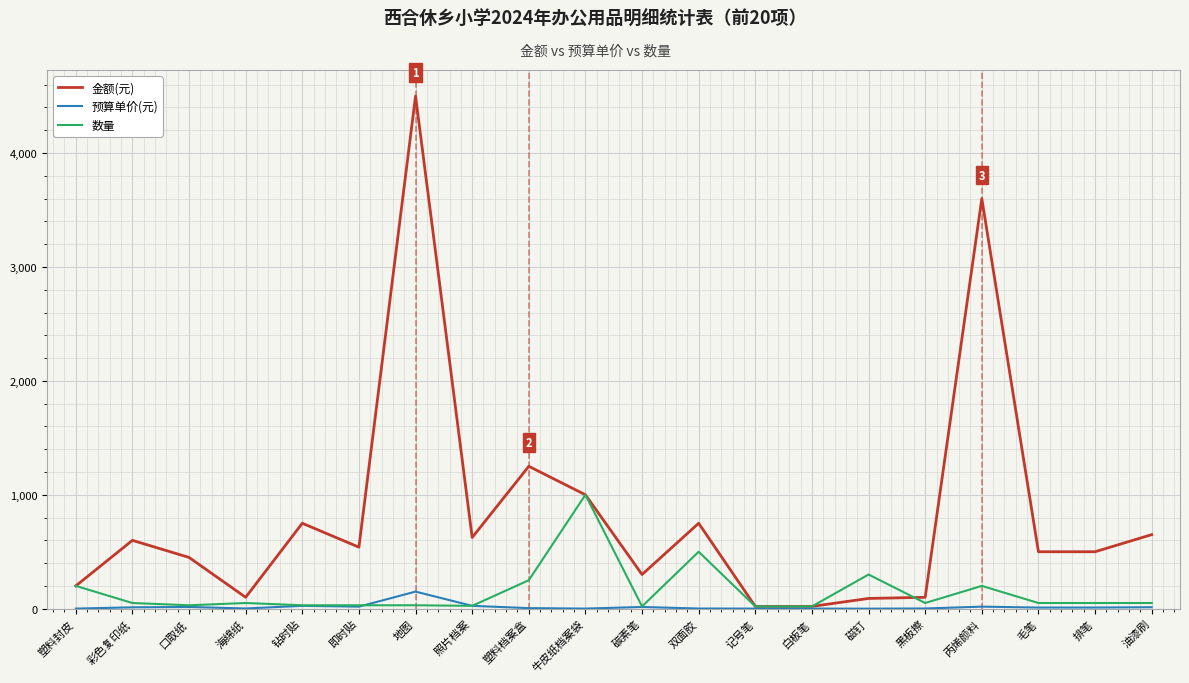

What value does the 预算单价(元) series have at 黑板擦?

2.0